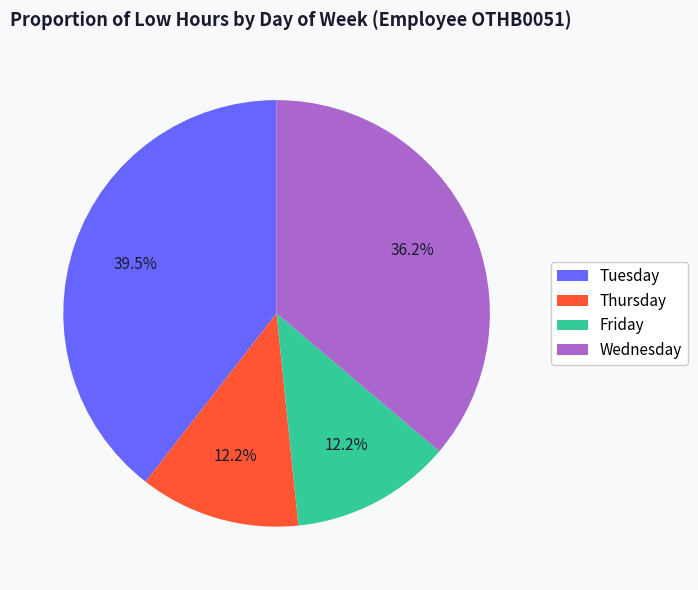

What is the ratio of the value at Thursday to the value at Tuesday?

0.3